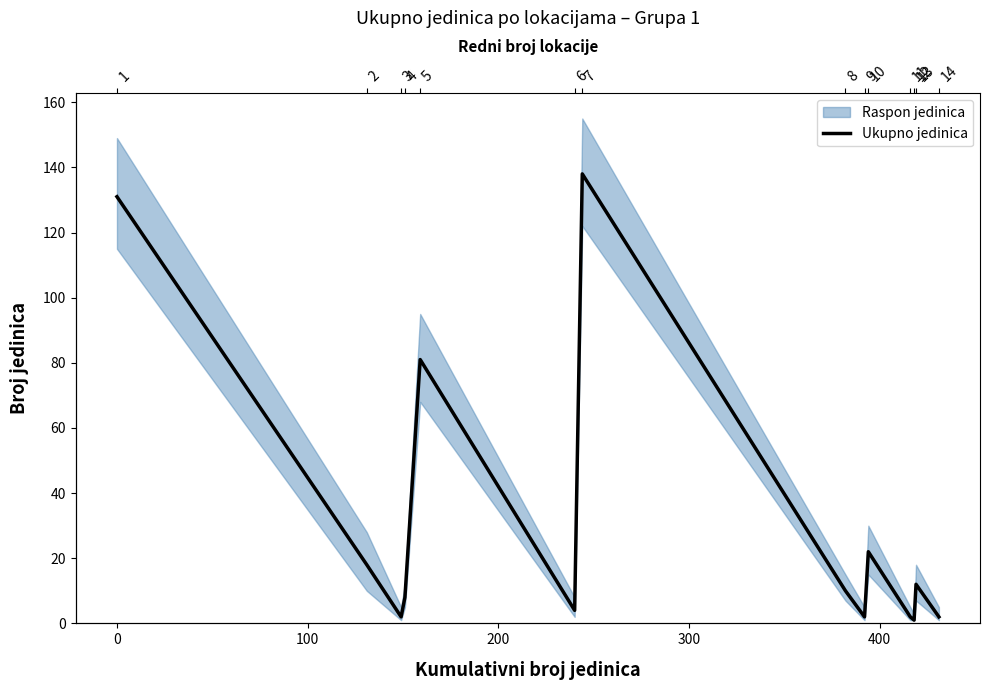

What is the sum of all values?

433